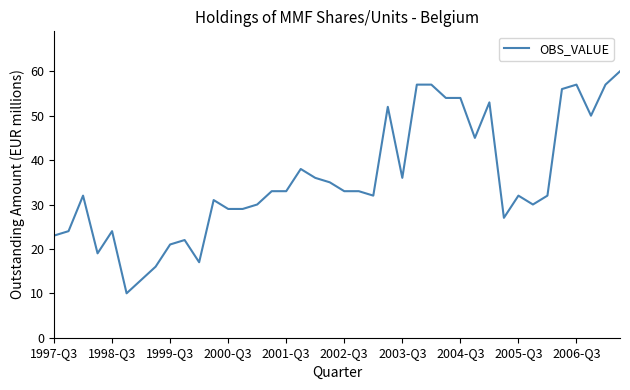

What is the difference between the maximum and minimum values?

50